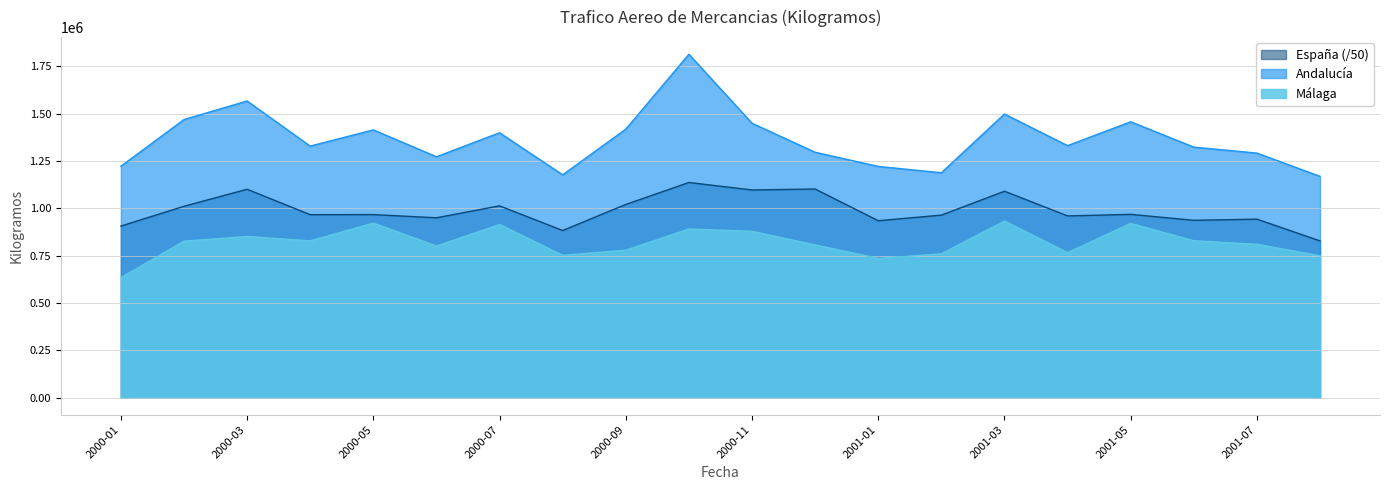

What is the difference between the second highest and second lowest values in the Espana series?

219216.7